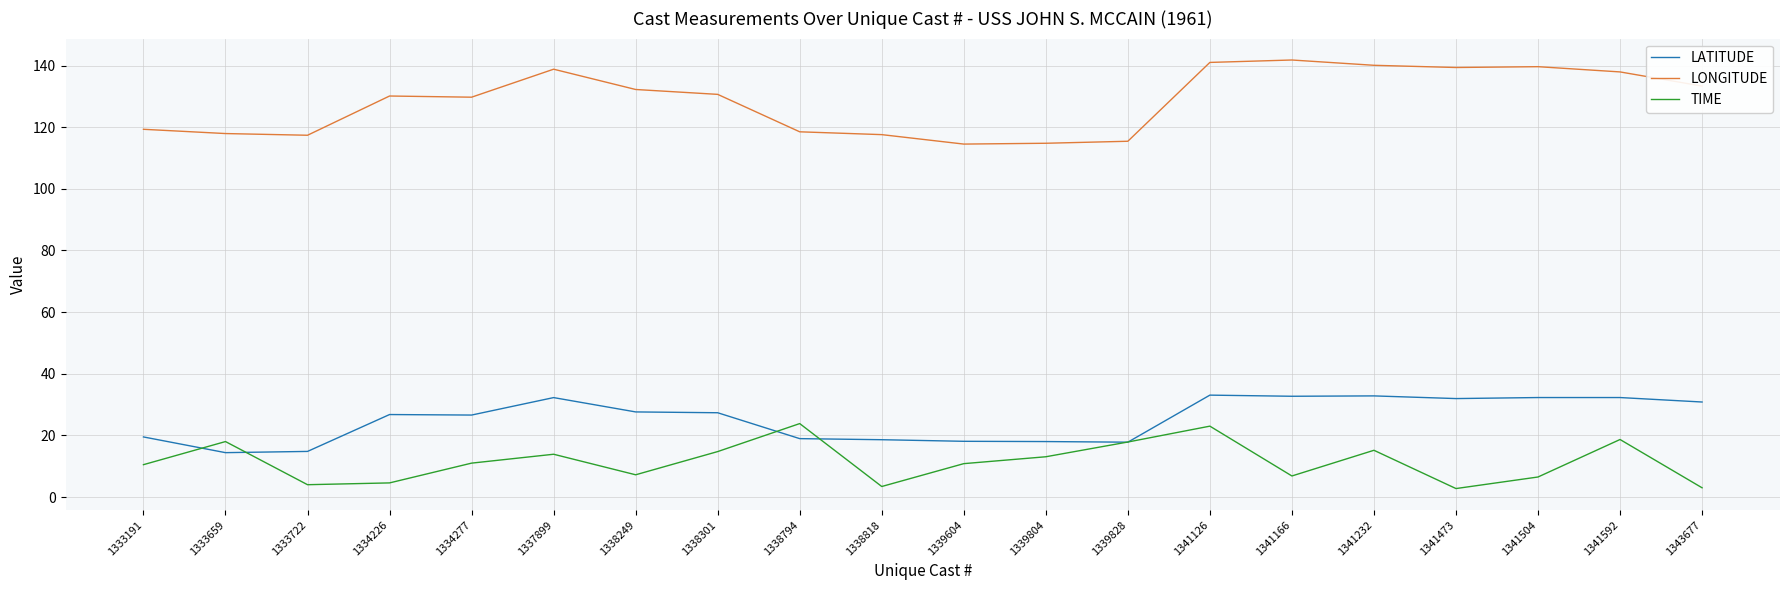

The value of LONGITUDE at 1339804 is 114.8. True or false?

True